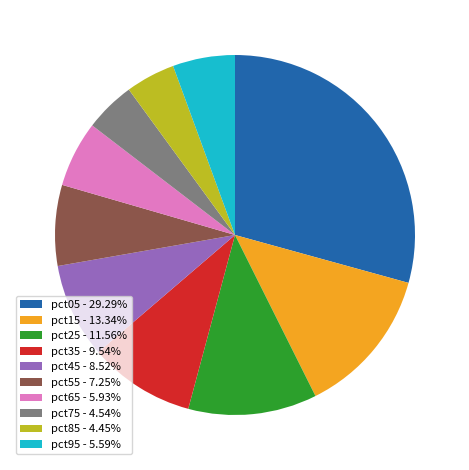

Combined, do pct35 - 9.54% and pct65 - 5.93% account for over 50%?

No